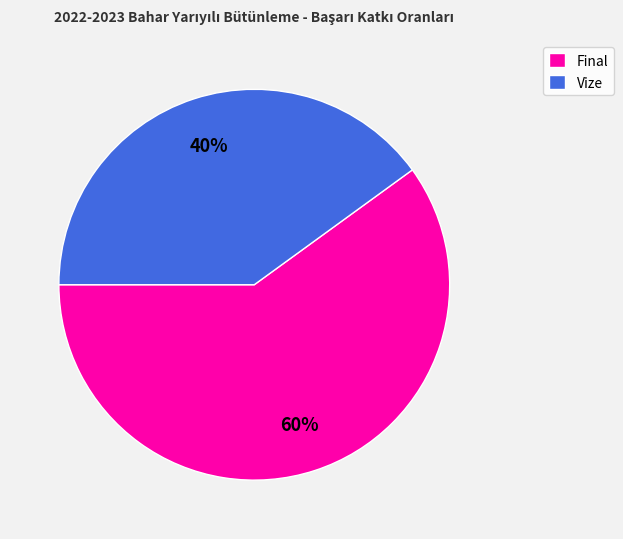

To the nearest percent, what is the difference between the largest and smallest slice percentages?

20%